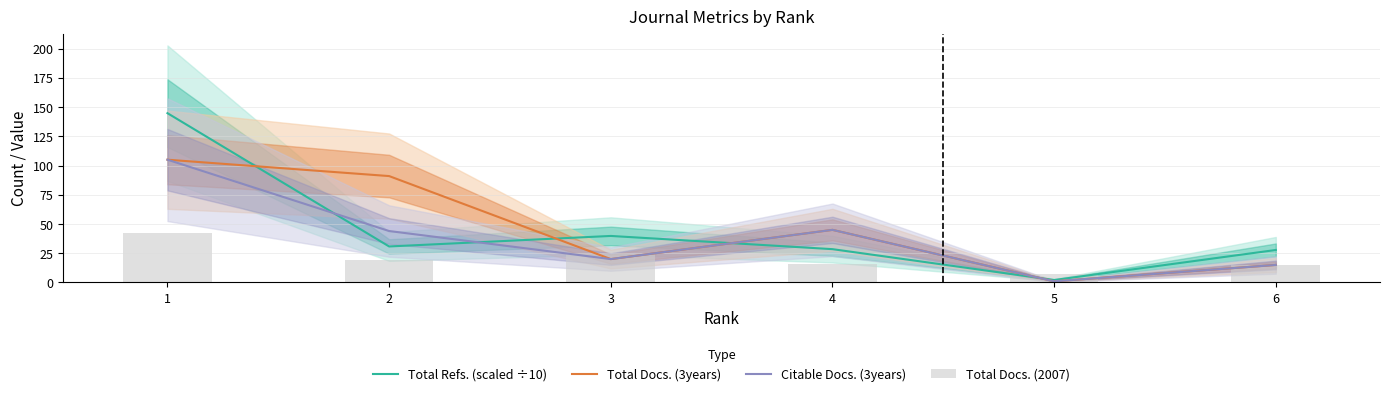

Is it true that Total Docs. (3years) equals 24.3 at 6?

False